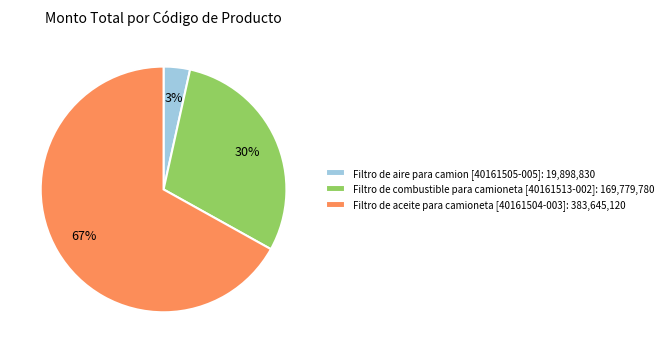

Rank the categories by value from lowest to highest.

Filtro de aire para camion [40161505-005]: 19,898,830, Filtro de combustible para camioneta [40161513-002]: 169,779,780, Filtro de aceite para camioneta [40161504-003]: 383,645,120